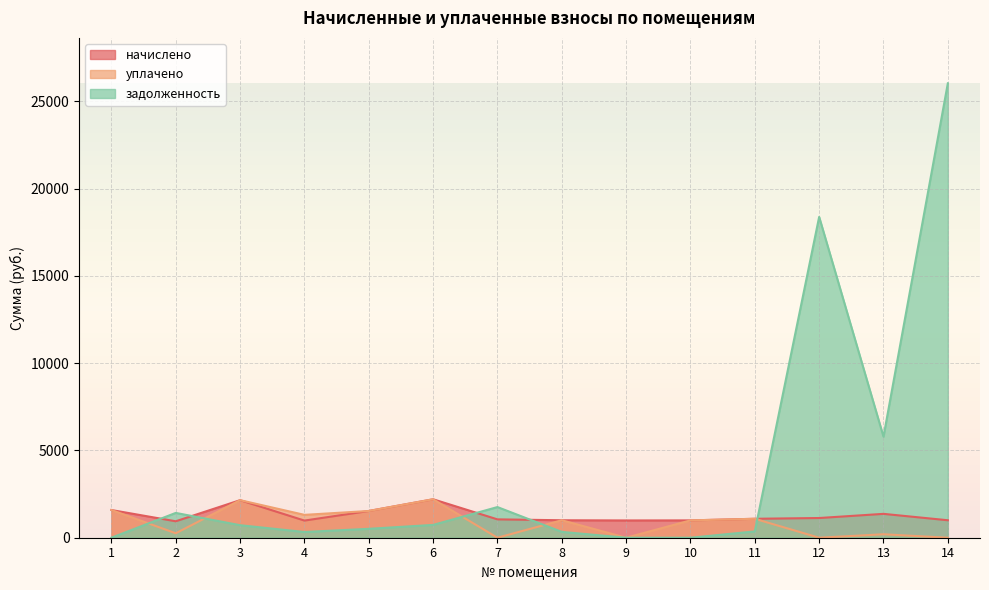

Reading left to right, what are all the values shown in this chart?

начислено: 1=1587.4	2=942.1	3=2151.9	4=982.5	5=1532.4	6=2203.3	7=1052.1	8=1000.8	9=989.8	10=993.5	11=1085.1	12=1129.1	13=1367.4	14=1000.8
уплачено: 1=1587.4	2=256.0	3=2151.9	4=1310.0	5=1532.4	6=2203.3	7=0.0	8=1000.8	9=0.0	10=993.5	11=1085.1	12=0.0	13=198.5	14=0.0
задолженность: 1=0.0	2=1421.8	3=717.3	4=327.5	5=510.8	6=734.4	7=1756.7	8=334.4	9=0.0	10=0.0	11=361.7	12=18383.0	13=5791.3	14=26037.7